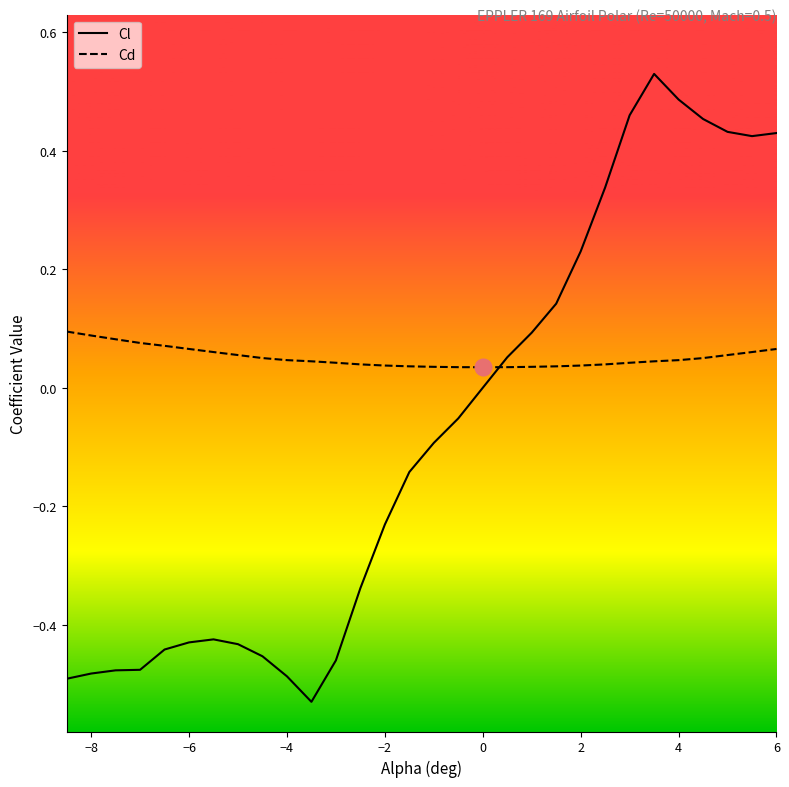

The Cl series shows 0.1 at 2. True or false?

False